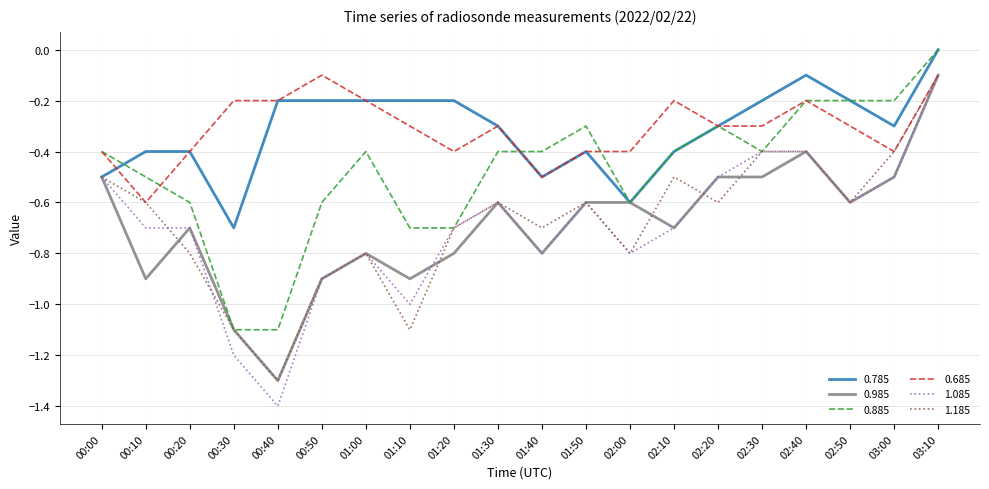

What are all the series names shown in the legend?

0.785, 0.985, 0.885, 0.685, 1.085, 1.185